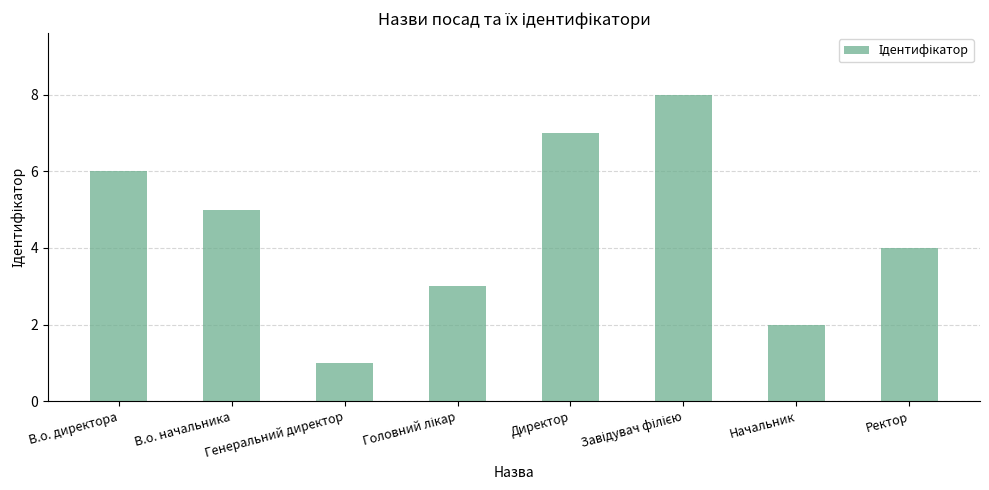

What is the sum of the values at Директор and В.о. директора?

13